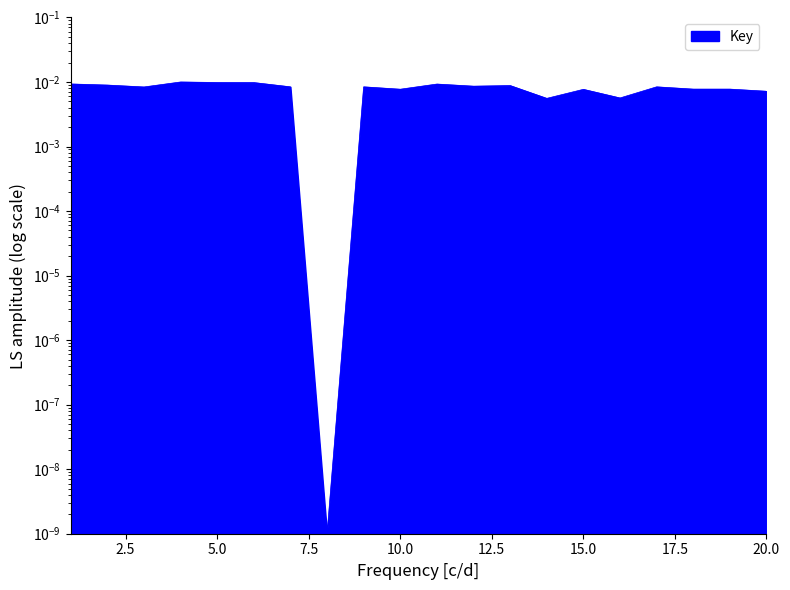

The value at 20 is 0.0. True or false?

True